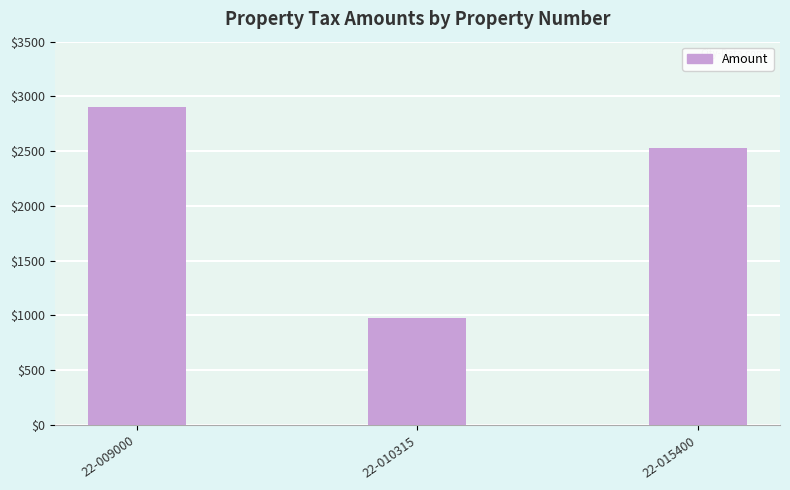

At which label is the value closest to 1941?

22-015400